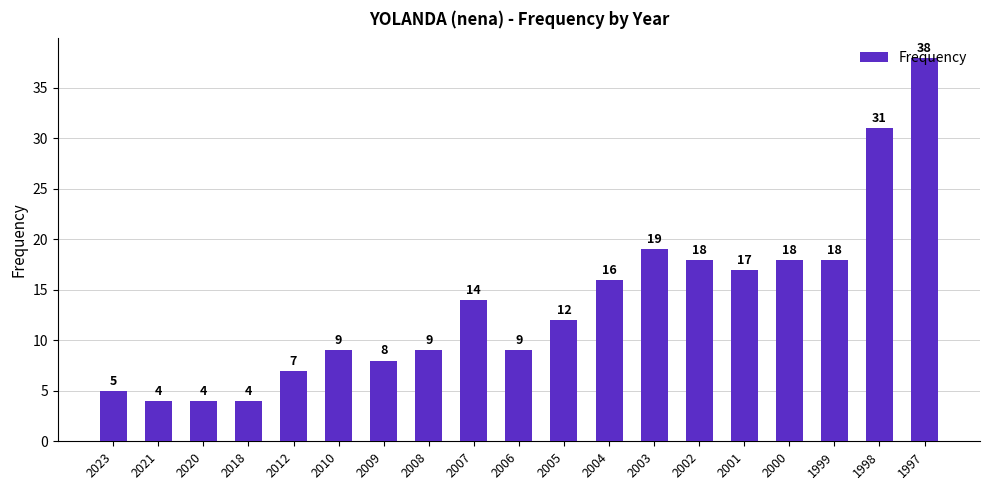

Between 2021 and 2001, which is larger?

2001